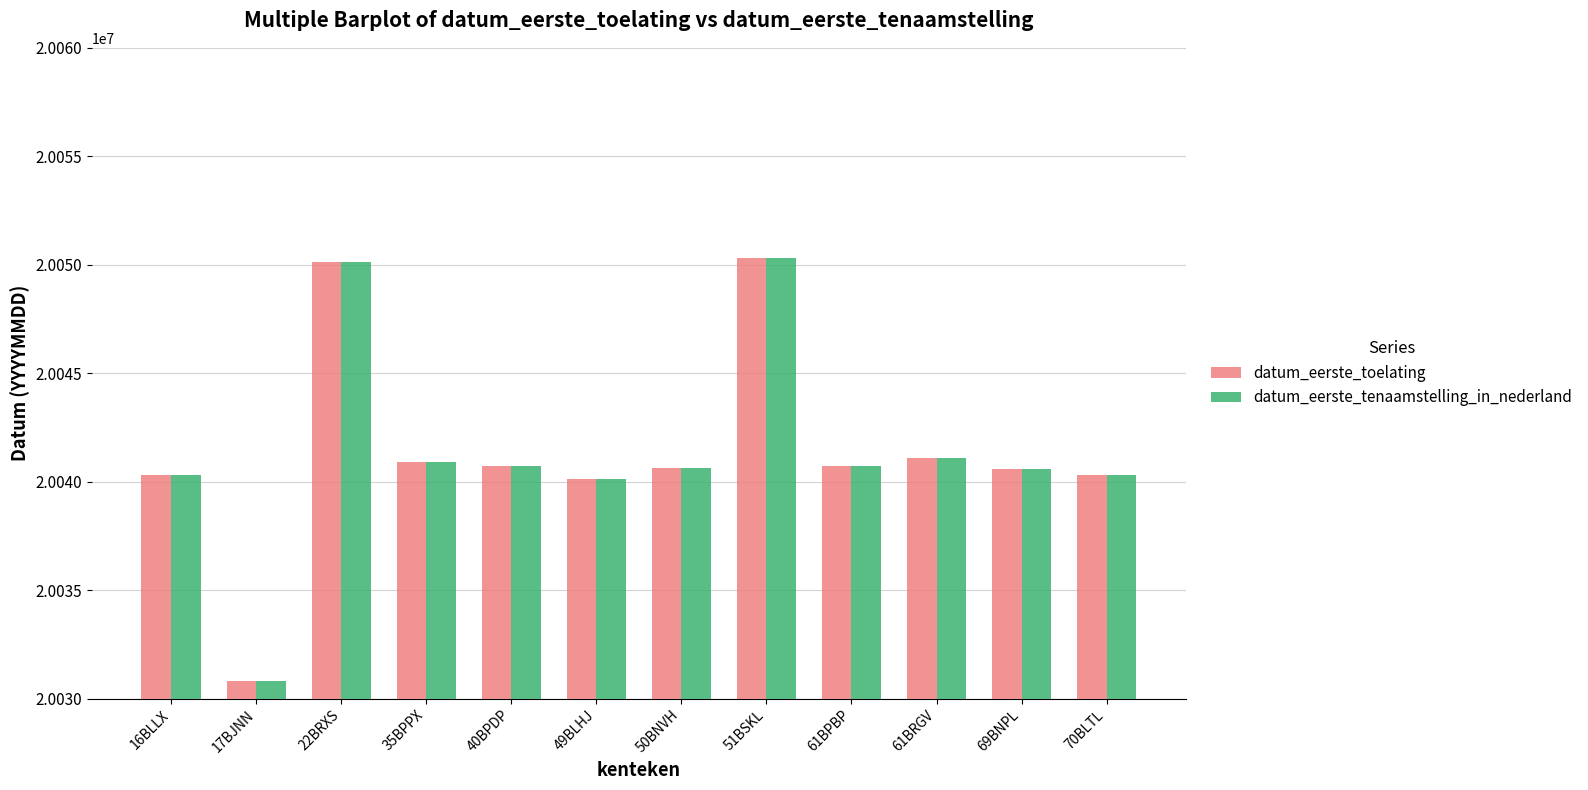

What is the total value across all series at 70BLTL?

40080610